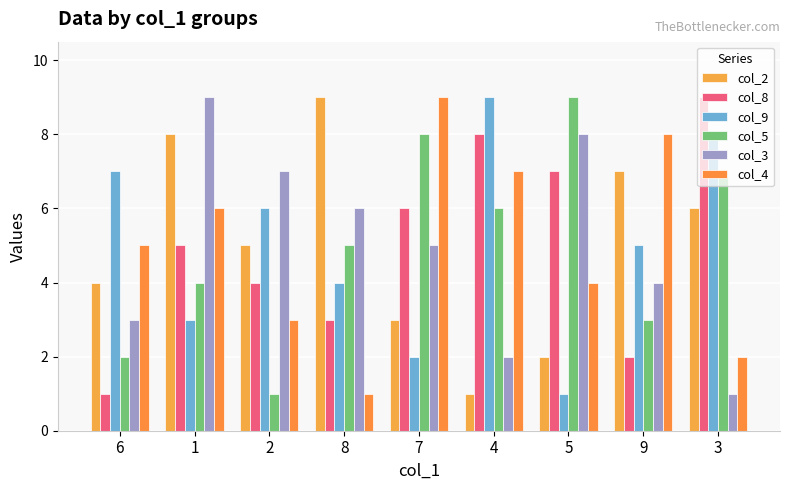

How many groups of bars are there?

9